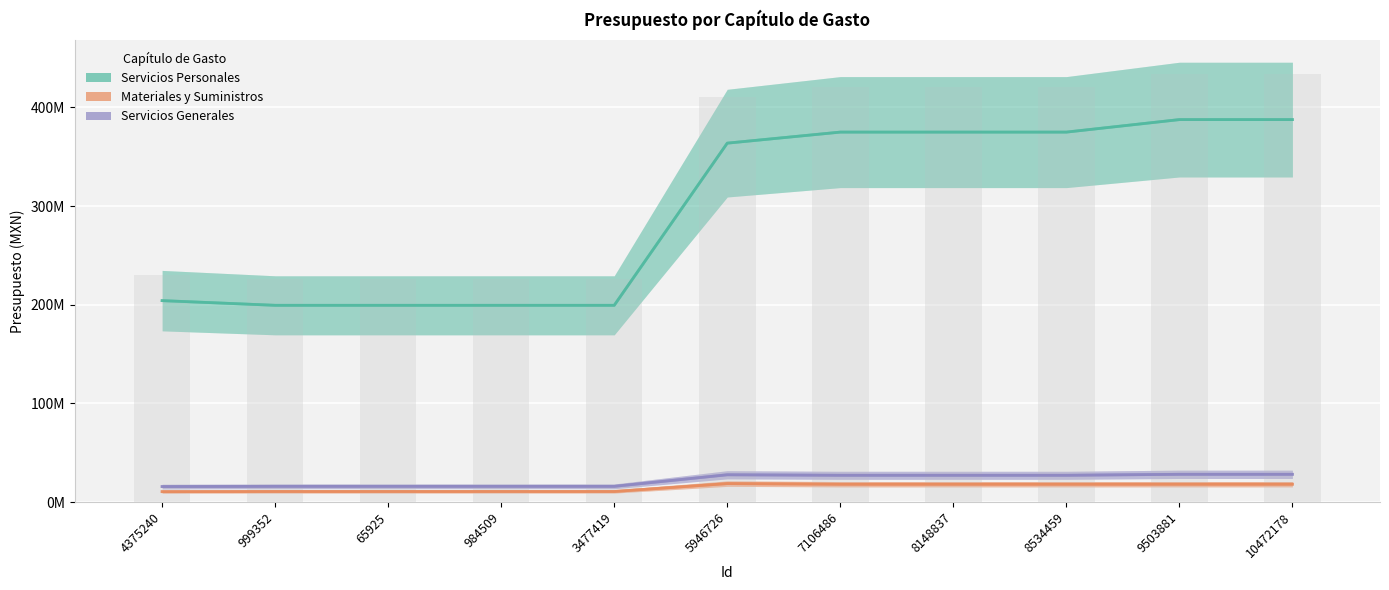

Reading left to right, transcribe all the data shown in this chart.

Servicios Personales: 4375240=204202536.9	999352=199456533.7	65925=199456533.7	984509=199456533.7	3477419=199456533.7	5946726=363813113.3	7106486=375005448.2	8148837=375005448.2	8534459=375005448.2	9503881=387680270.0	10472178=387680270.0
Materiales y Suministros: 4375240=10601106.3	999352=10766286.3	65925=10766286.3	984509=10766286.3	3477419=10766286.3	5946726=18766081.4	7106486=18117496.0	8148837=18117496.0	8534459=18117496.0	9503881=18133996.0	10472178=18133996.0
Servicios Generales: 4375240=15747470.9	999352=15978727.9	65925=15978727.9	984509=15978727.9	3477419=15978727.9	5946726=27698202.2	7106486=27176244.0	8148837=27176244.0	8534459=27176244.0	9503881=28173950.0	10472178=28173950.0